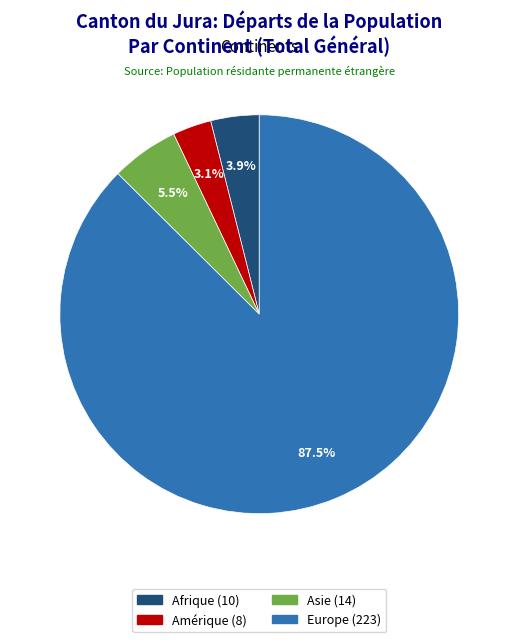

Is there any slice that represents more than half of the pie?

Yes